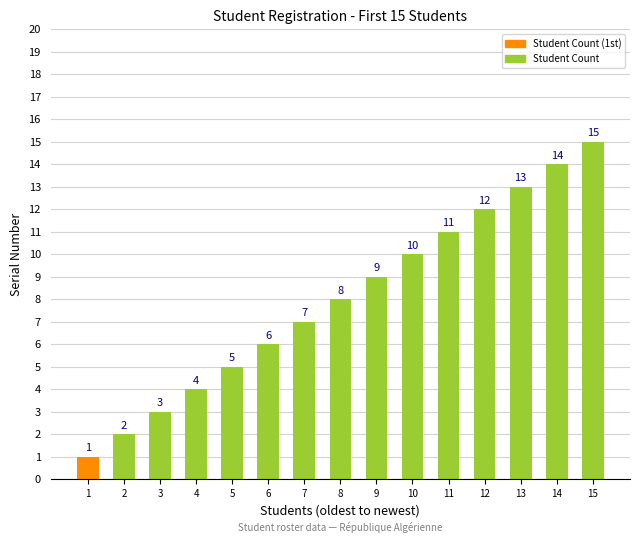

At which category does the chart reach its peak across all series?

15